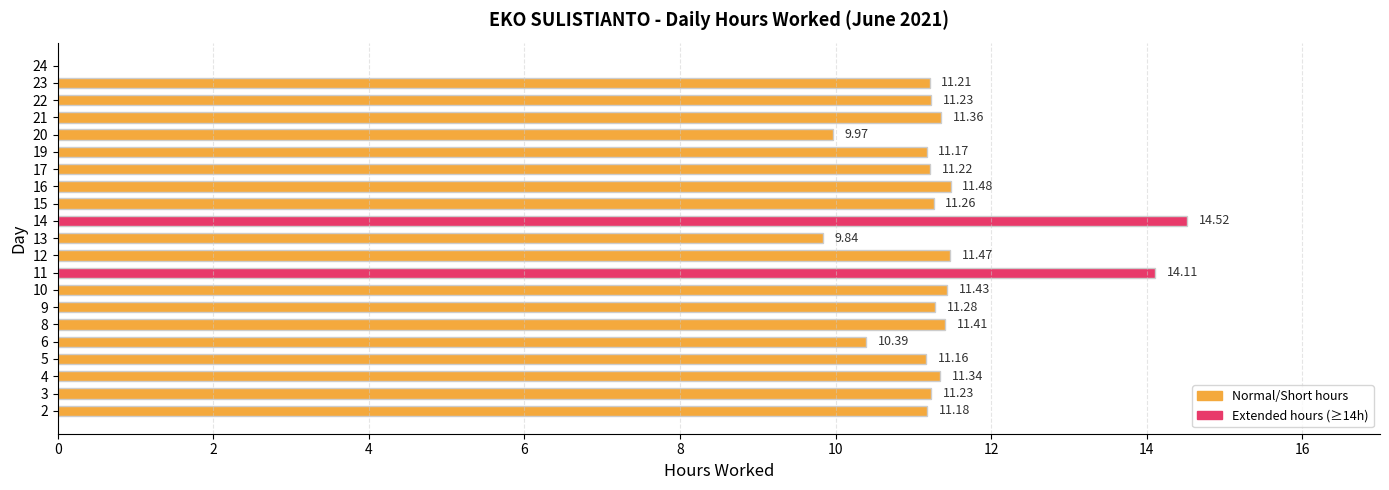

The chart shows a value of 2.6 at 14. True or false?

False